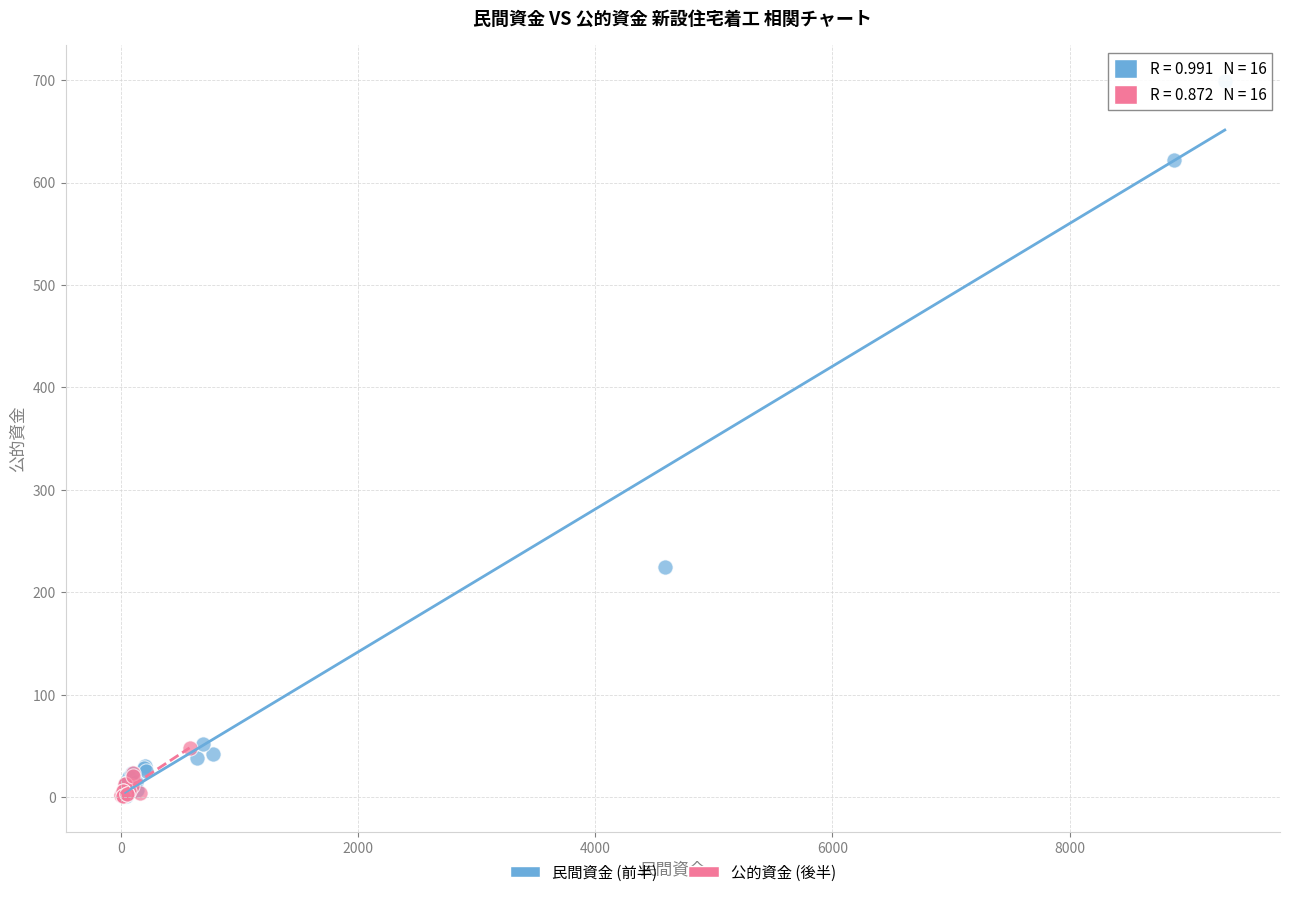

Which series reaches the maximum Y coordinate?

民間資金 (前半)